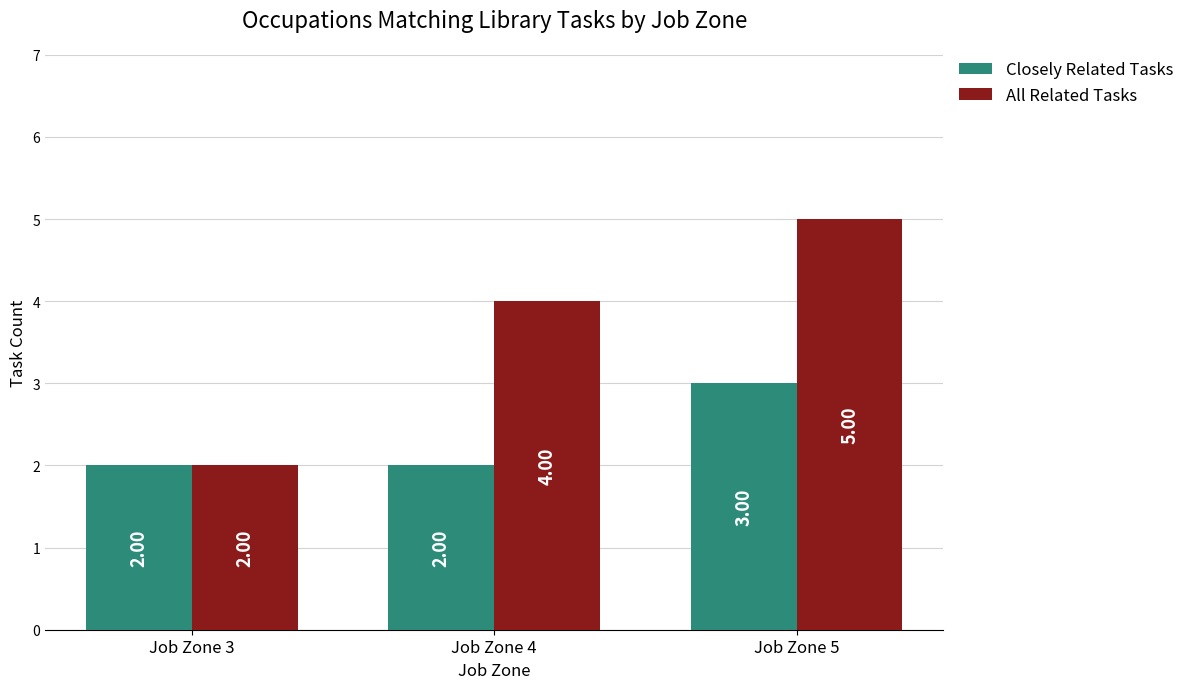

Where is All Related Tasks nearest to the value 3?

Job Zone 3